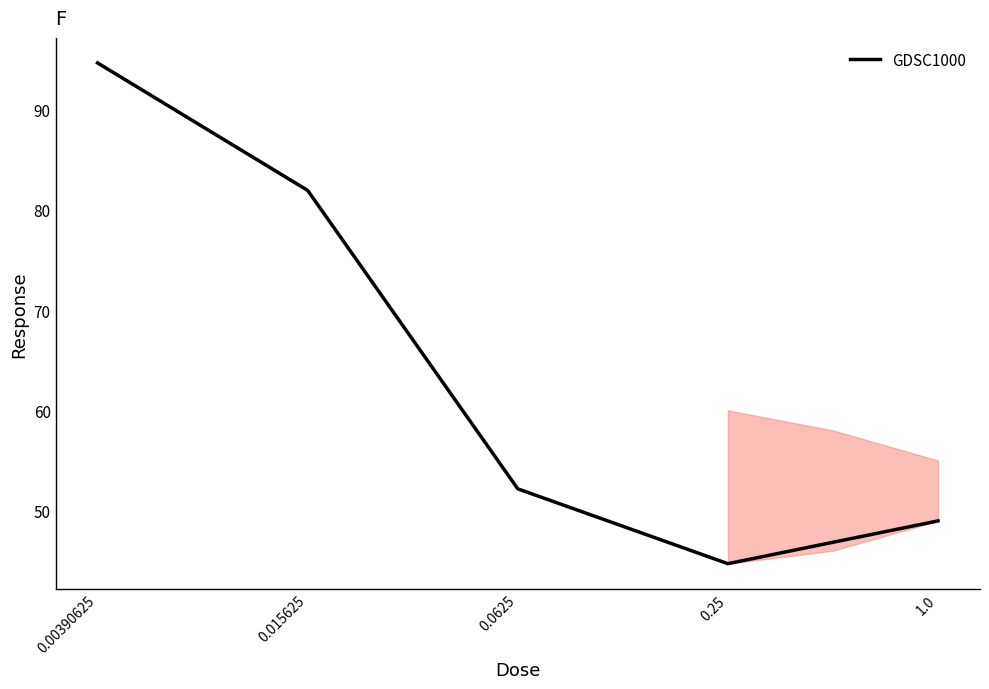

True or false: the data has more than 2 interior local peaks.

False